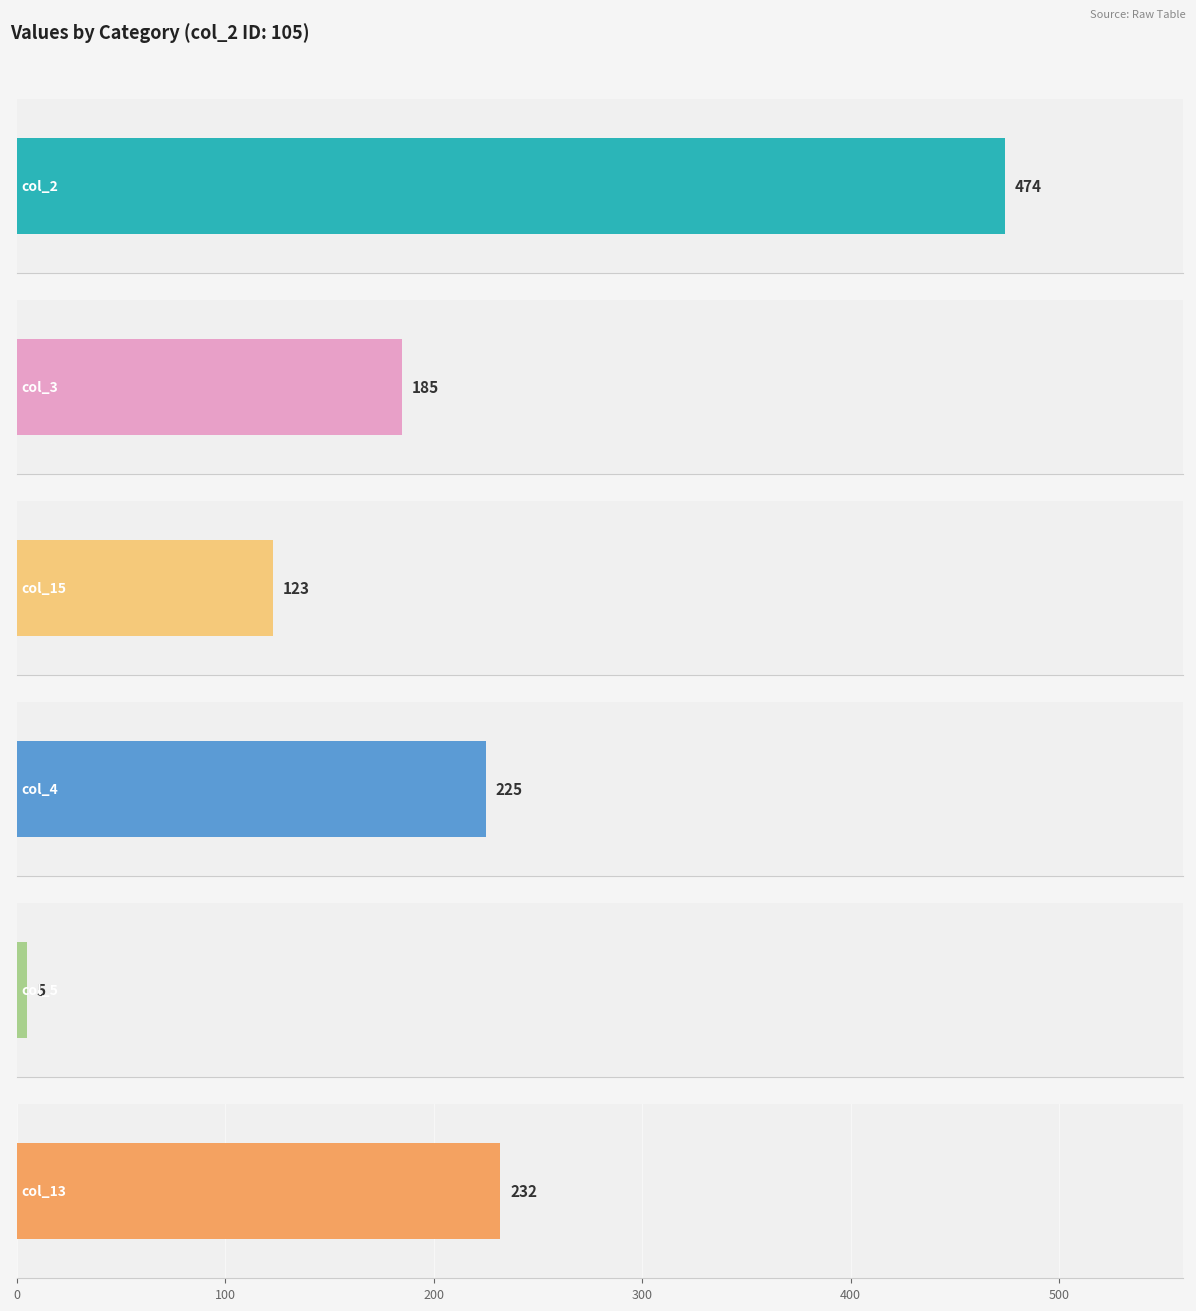

Which series changed the most between 406 and 501?

col_2